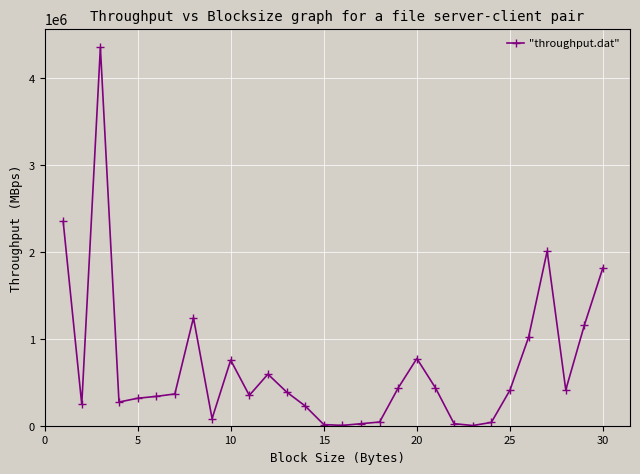

True or false: the data has more than 2 interior local peaks.

True